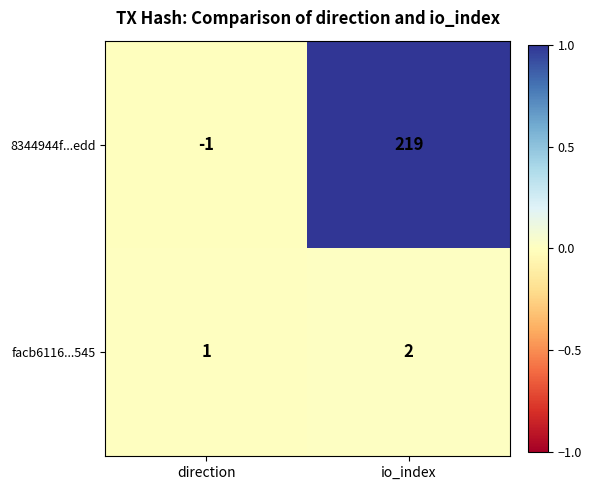

Which series has the largest range (max minus min)?

8344944f...edd